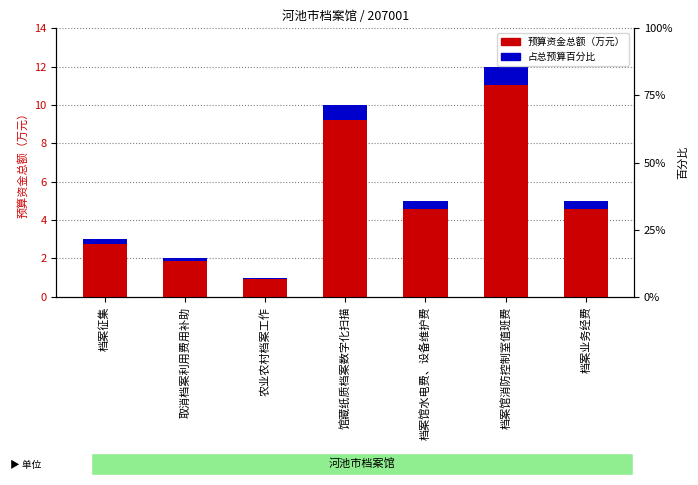

Where does the 预算资金总额 series first go above 5?

馆藏纸质档案数字化扫描